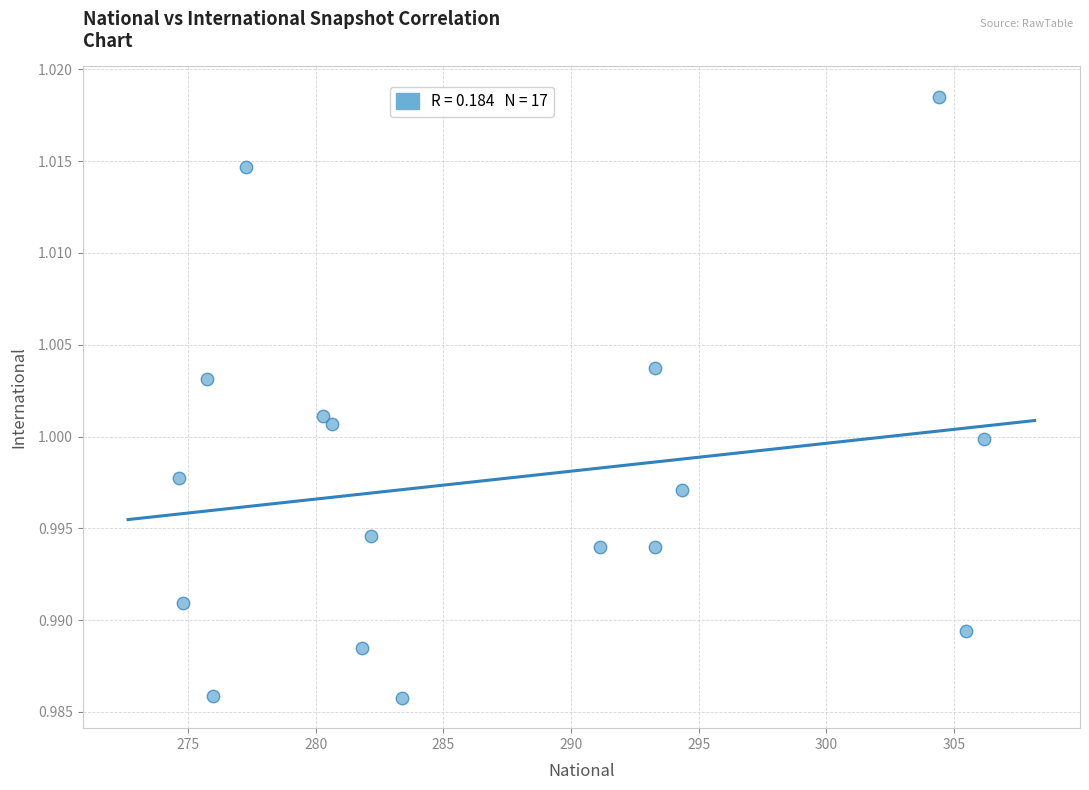

How many points are shown in the scatter plot?

17